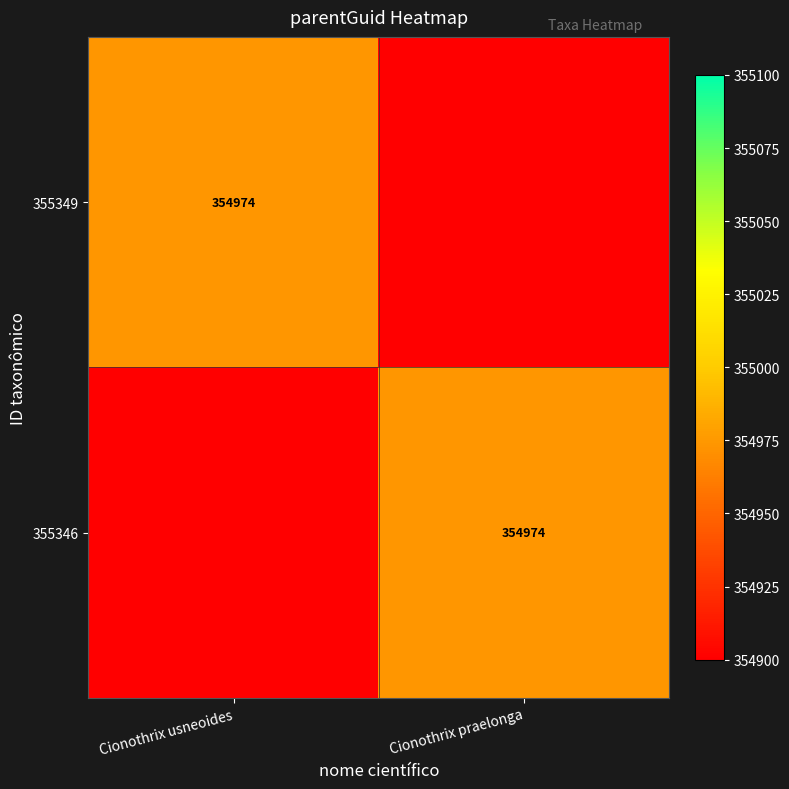

The 355349 series shows 354974 at Cionothrix usneoides. True or false?

True